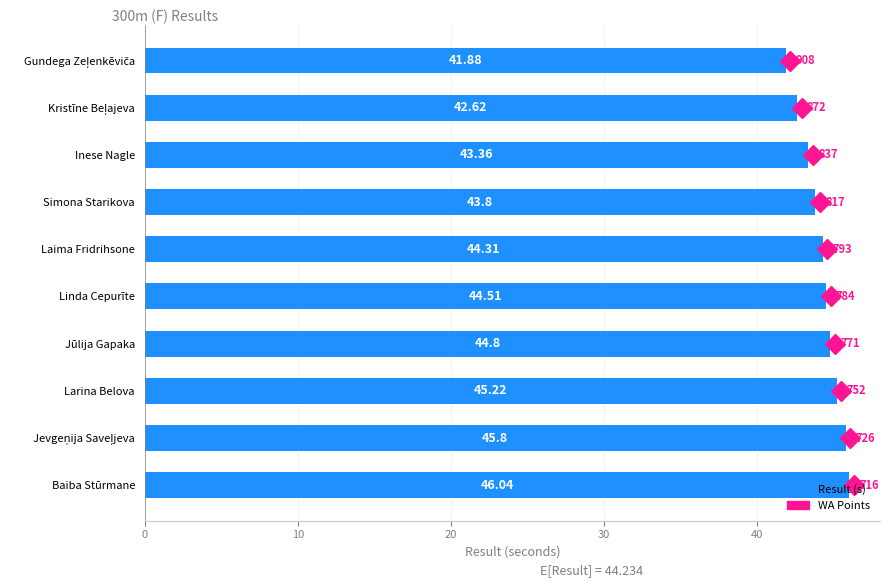

Where is the data nearest to the value 43?

Inese Nagle